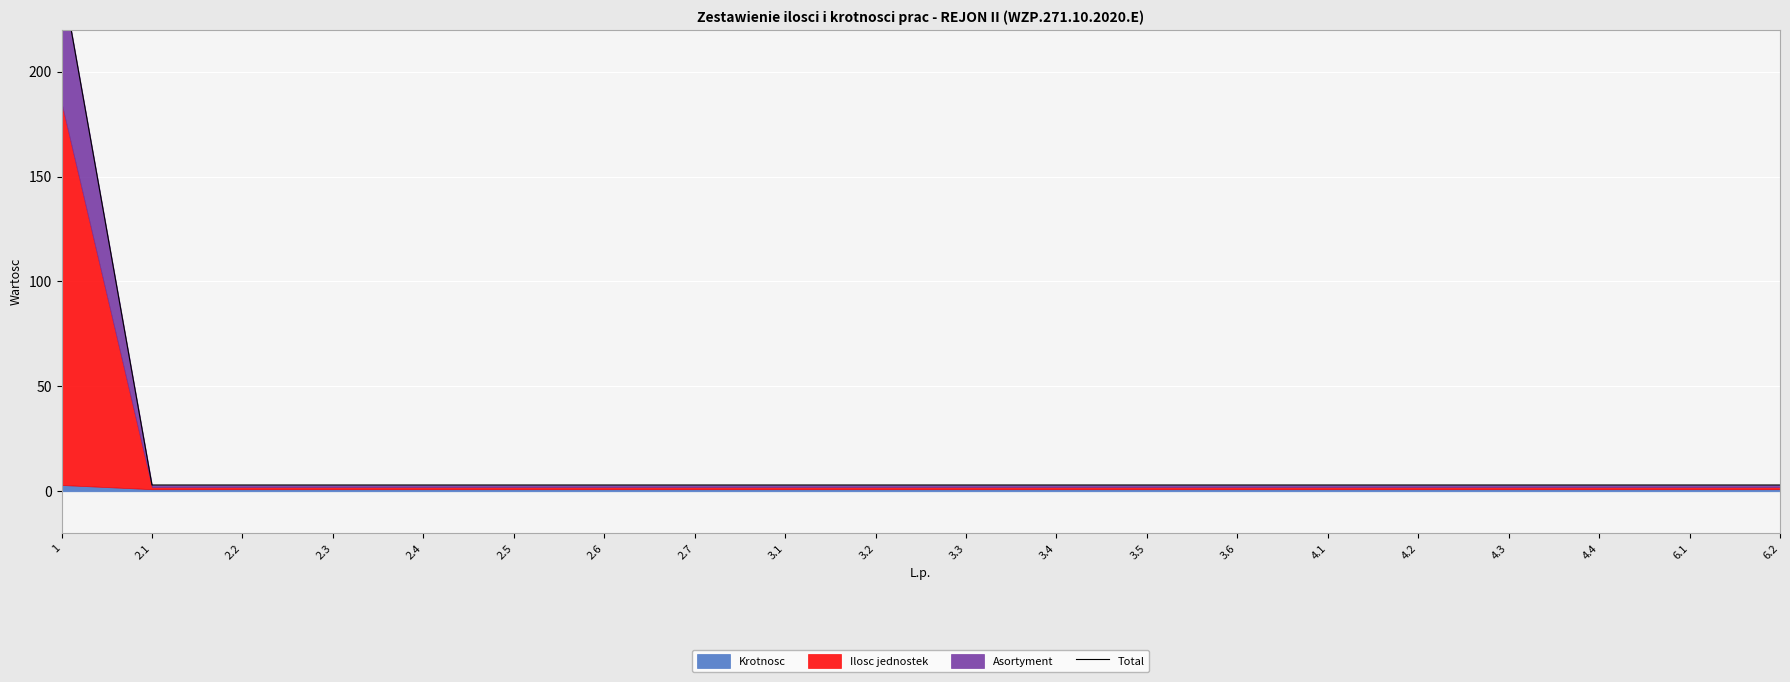

What is the difference between the values at 2.7 and 1?

242.8